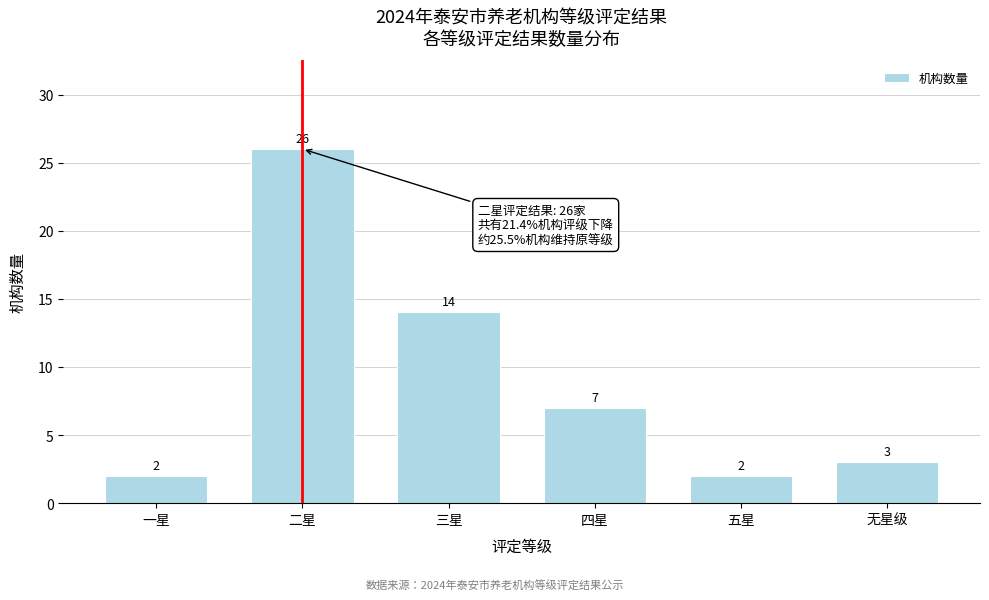

Reading right to left, what are all the values shown in this chart?

3	2	7	14	26	2